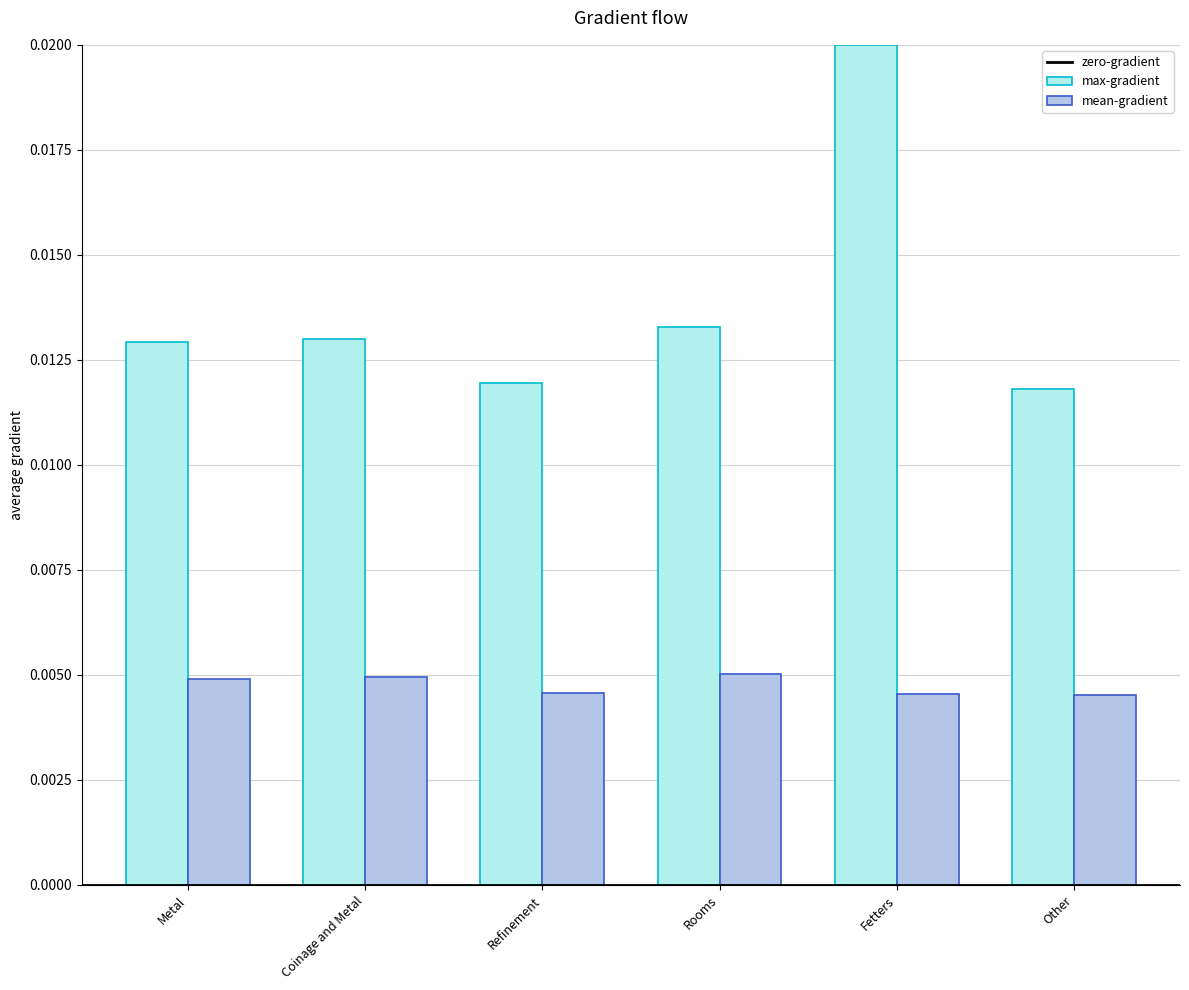

How many mean-gradient values are between 0 and 1?

6